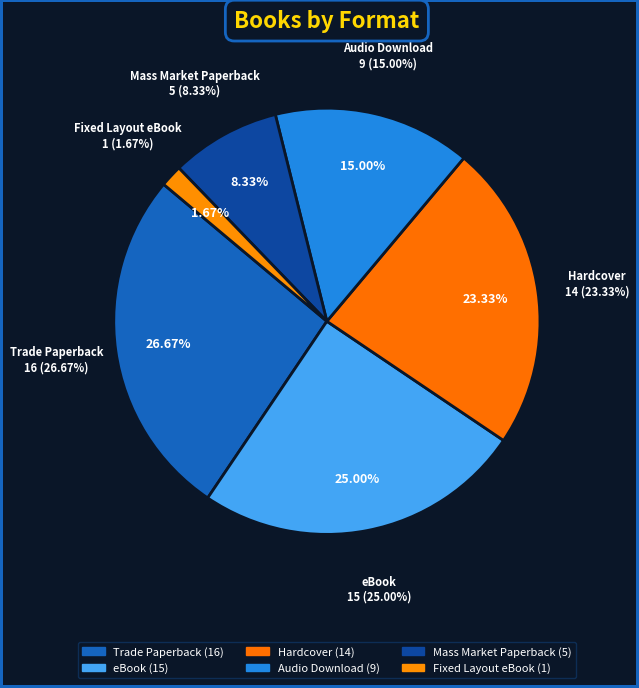

What percentage is the eBook slice, to the nearest percent?

25%